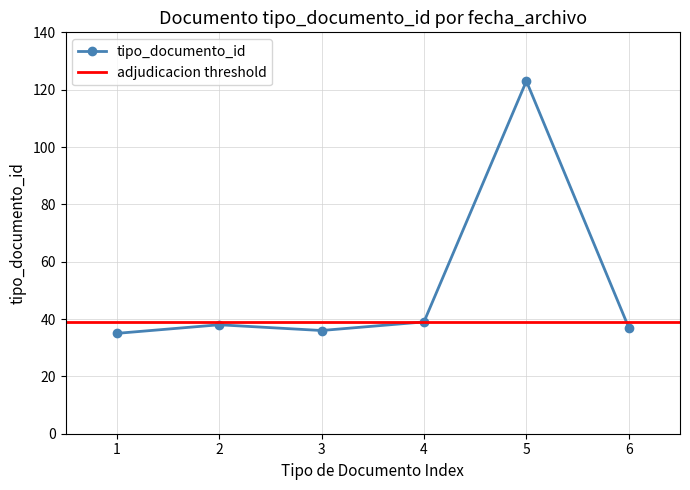

What is the value of the tipo_documento_id point at the 6th from the left?

37